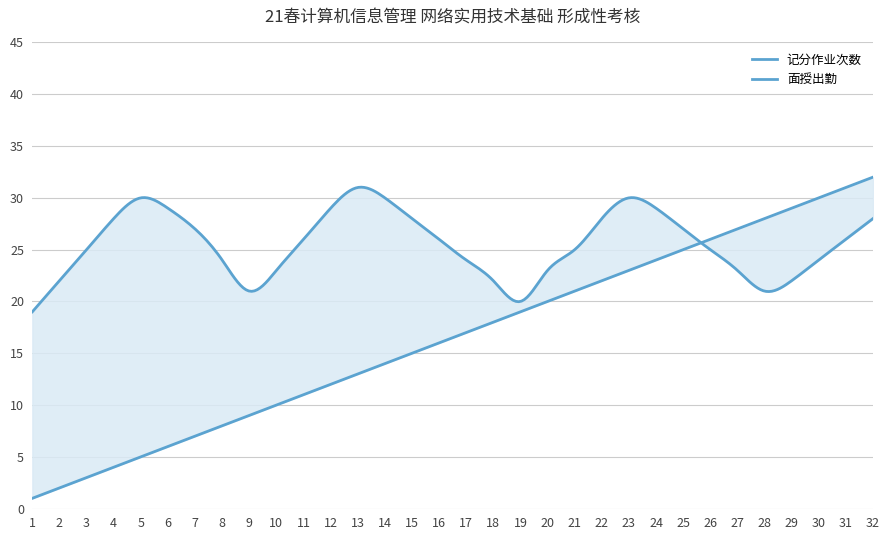

Reading left to right, what are all the values shown in this chart?

记分作业次数: 1	2	3	4	5	6	7	8	9	10	11	12	13	14	15	16	17	18	19	20	21	22	23	24	25	26	27	28	29	30	31	32
面授出勤: 19	22	25	28	30	29	27	24	21	23	26	29	31	30	28	26	24	22	20	23	25	28	30	29	27	25	23	21	22	24	26	28